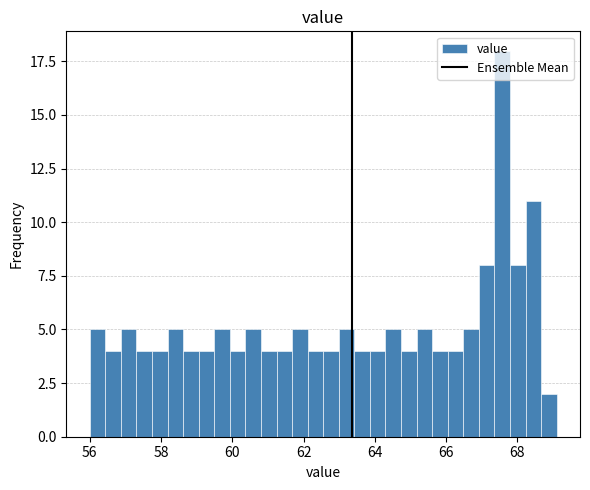

Read against the x-axis, roughly where is the centre of the tallest bar?

67.6